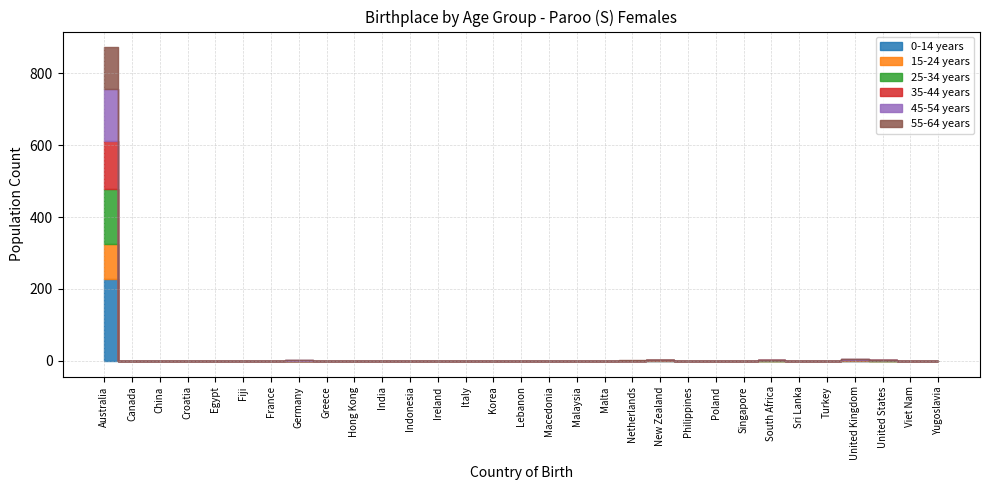

Which series has the largest range (max minus min)?

0-14 years